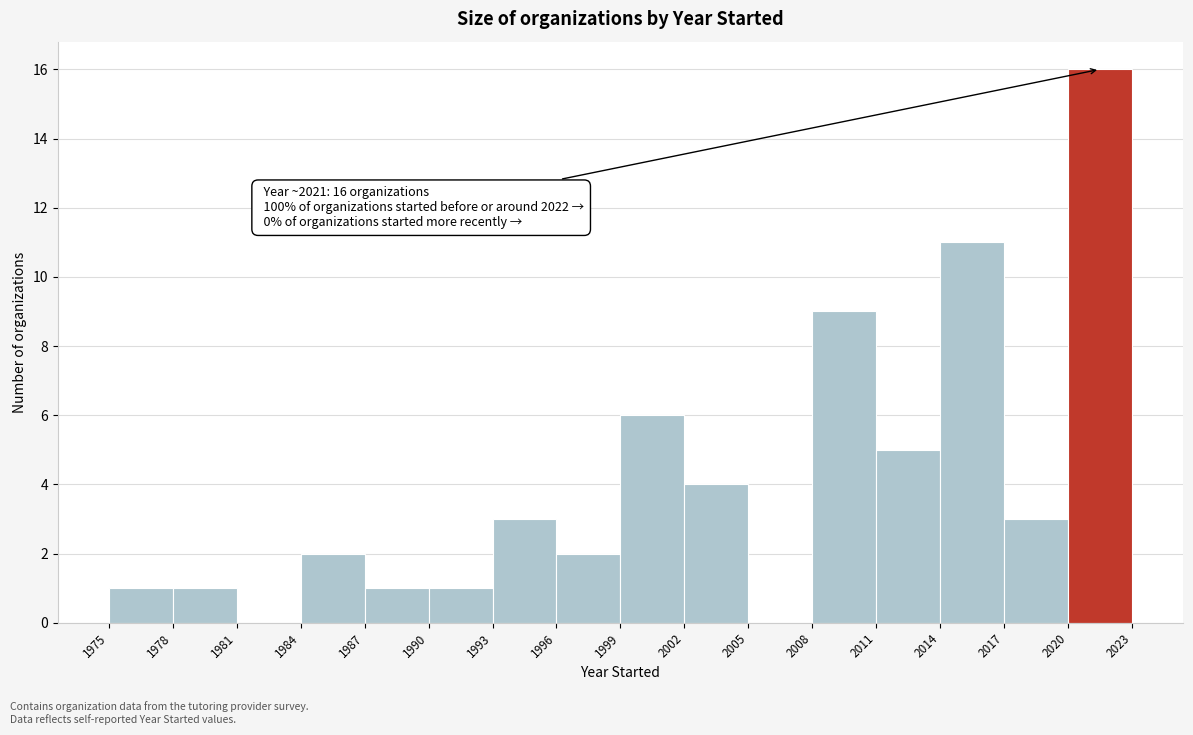

Over which range of the x-axis is the bar tallest?

2020 to 2023